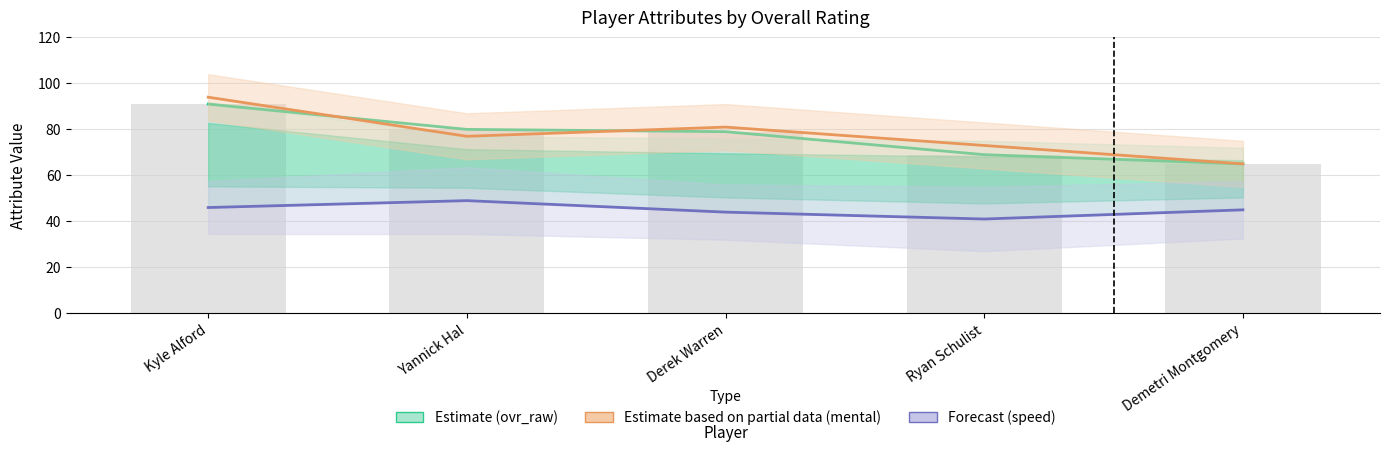

What is the spread (max minus min) of values at Kyle Alford?

48